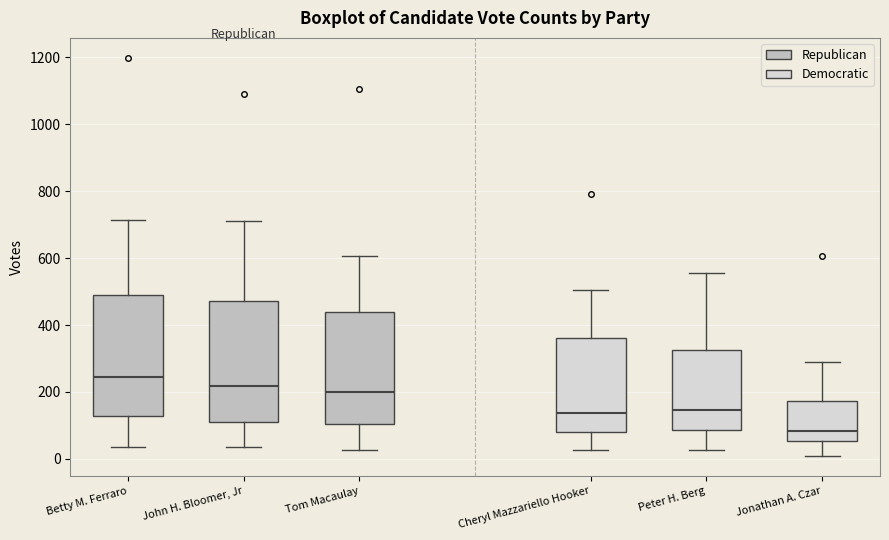

Reading left to right, transcribe this box plot: for each box, give where its median line is, the range the box spans, and where its two whiskers end, as read against the y-axis. The values are not printed on the chart, so give them approximately, as read against the axis.

Betty M. Ferraro: median 240, box 120 to 500, whiskers 40 to 720
John H. Bloomer, Jr: median 220, box 100 to 480, whiskers 40 to 720
Tom Macaulay: median 200, box 100 to 440, whiskers 20 to 600
Cheryl Mazzariello Hooker: median 140, box 80 to 360, whiskers 20 to 500
Peter H. Berg: median 140, box 80 to 320, whiskers 20 to 560
Jonathan A. Czar: median 80, box 60 to 180, whiskers 0 to 280